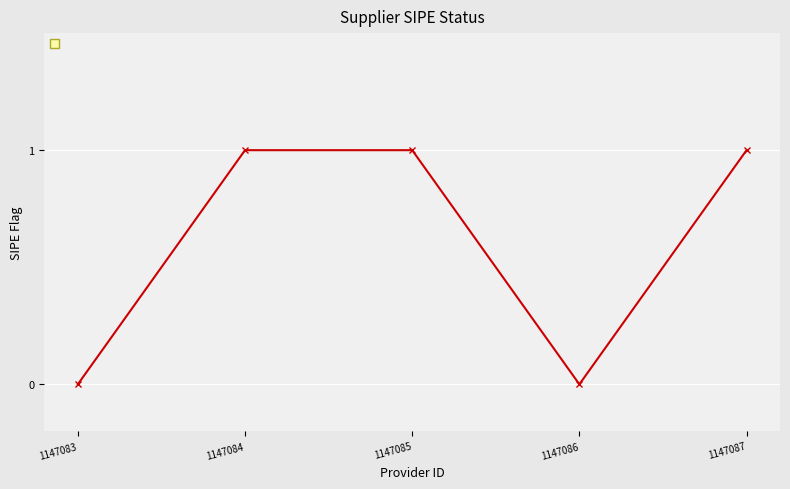

At which category does the data reach its first local valley?

1147086